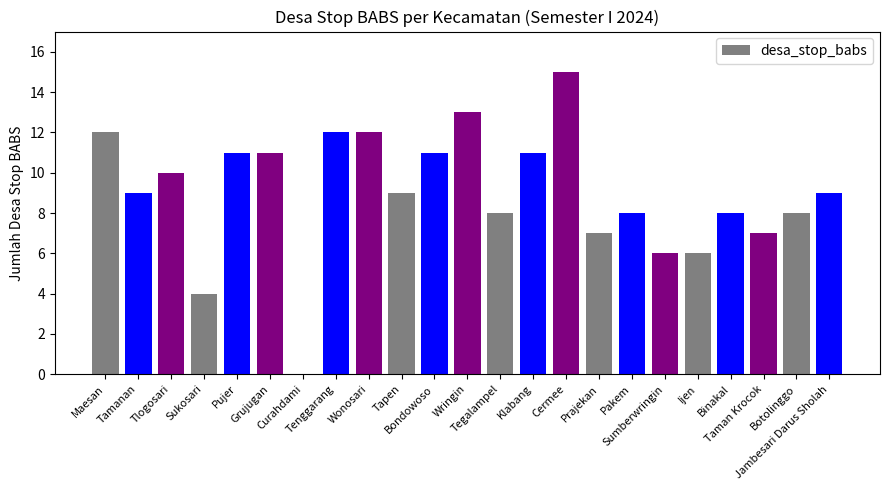

Read the value at Sumberwringin.

6